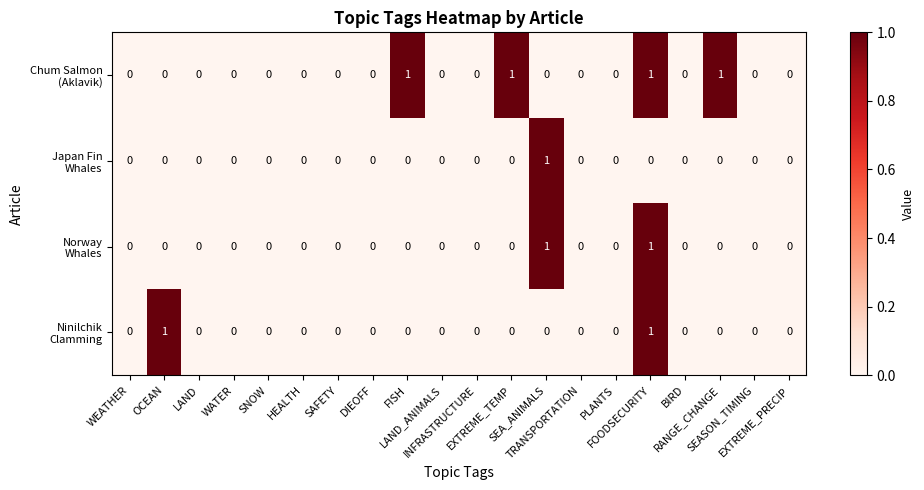

Which series has the largest range (max minus min)?

Chum Salmon (Aklavik)